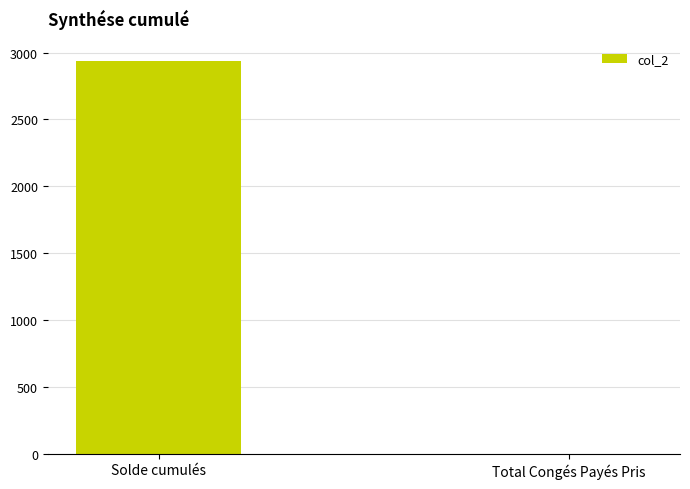

What is the sum of all values?

2933.9